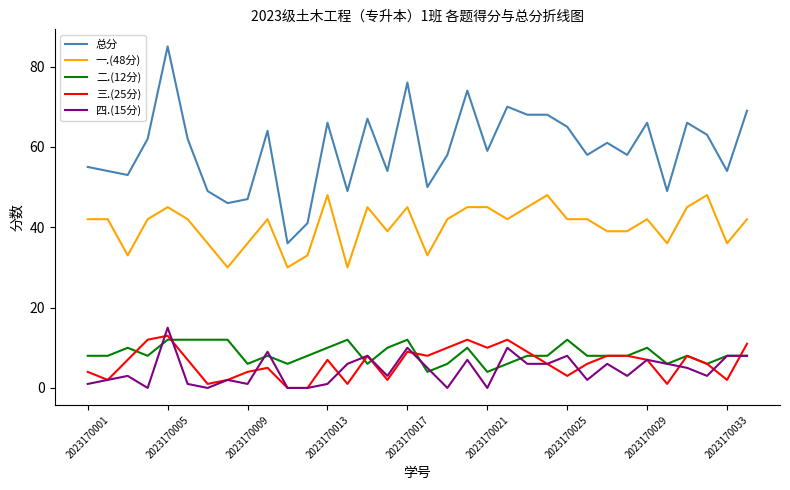

True or false: 一.(48分) and 总分 intersect in this chart.

False